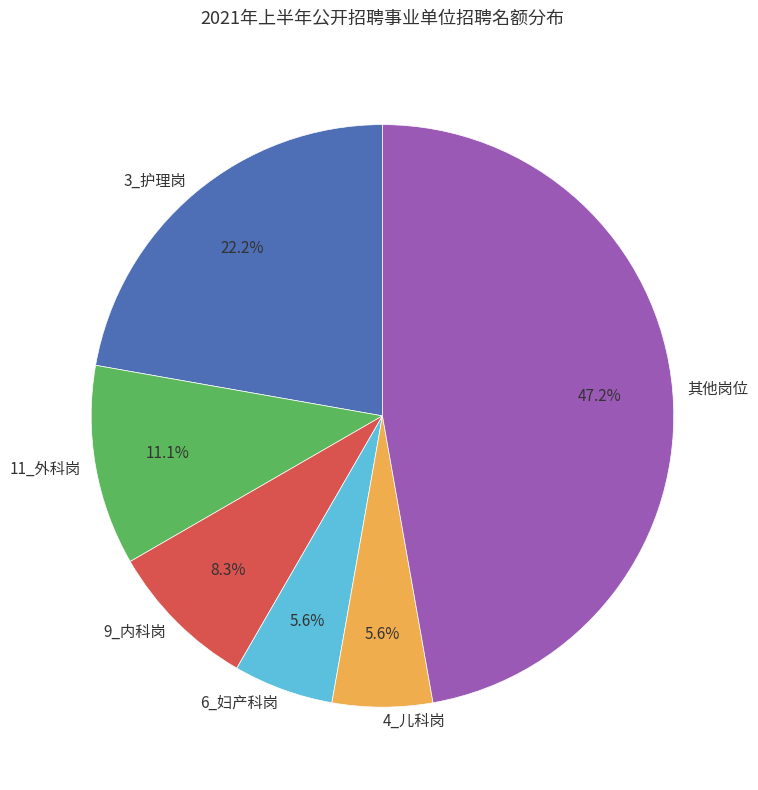

Does any single category account for the majority?

No